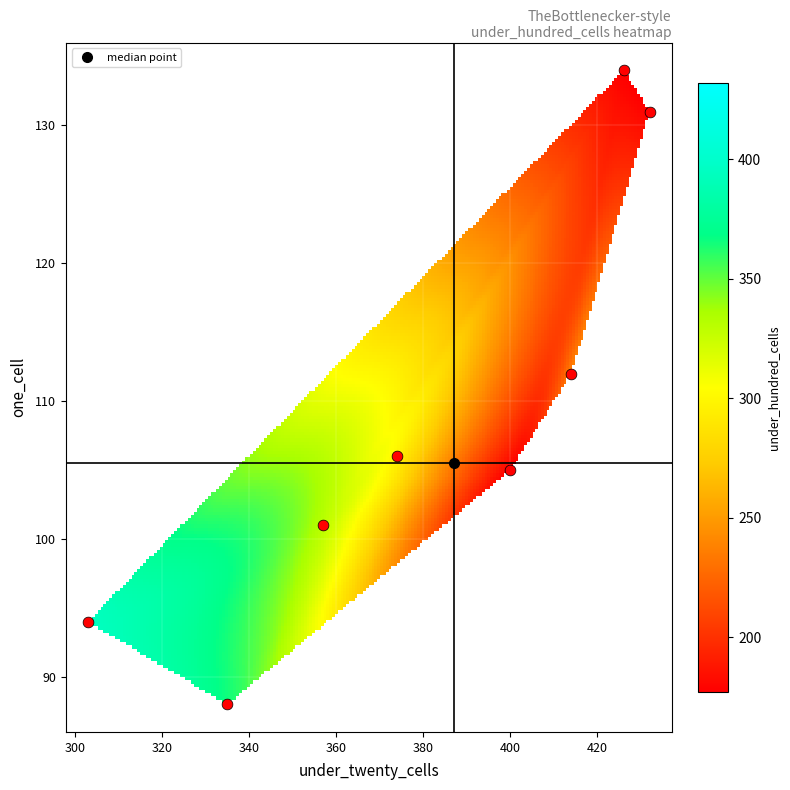

Count the 101 values in the range 297 to 366.

3